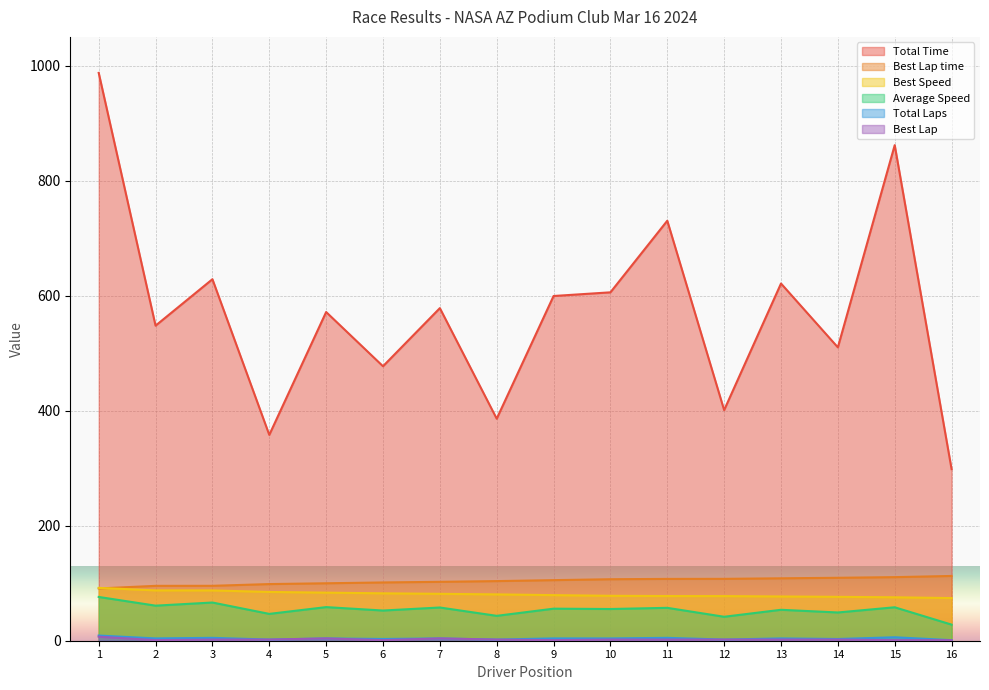

How many data points in Total Laps are above 4?

4